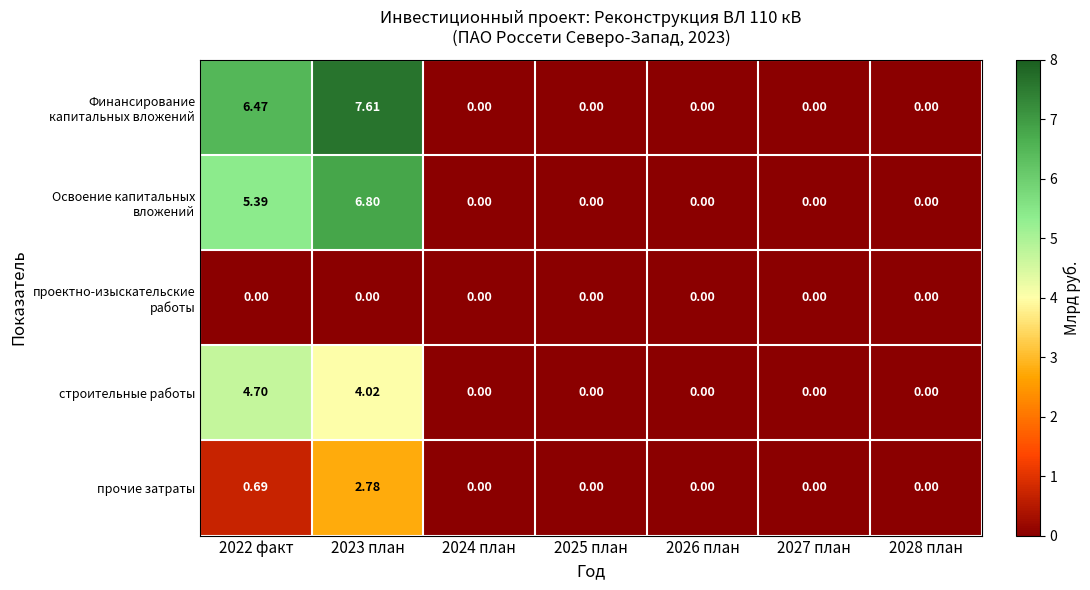

How many categories are shown in the chart?

7